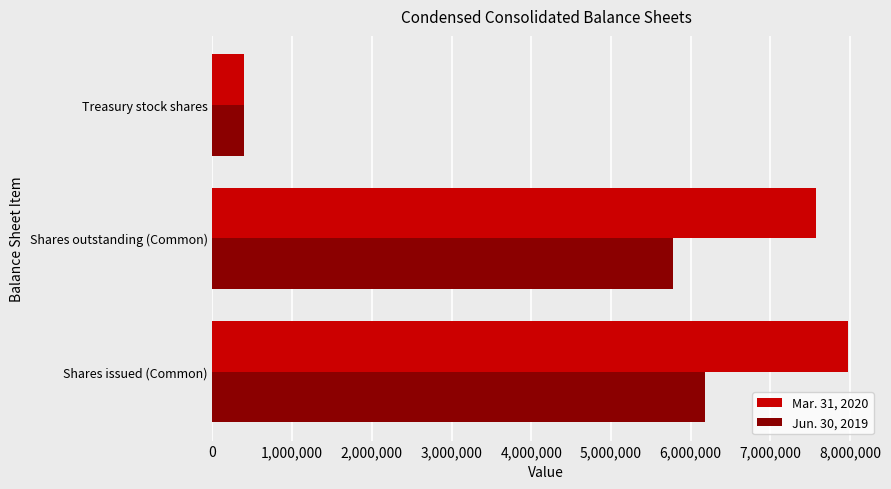

Which series changed the most between Shares outstanding (Common) and Treasury stock shares?

Mar. 31, 2020